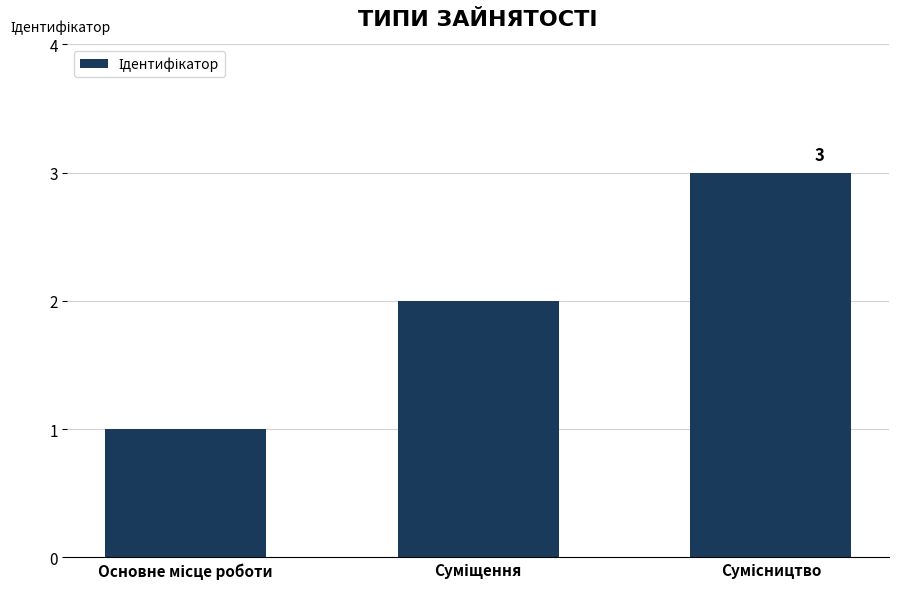

How many data points does each series have?

3